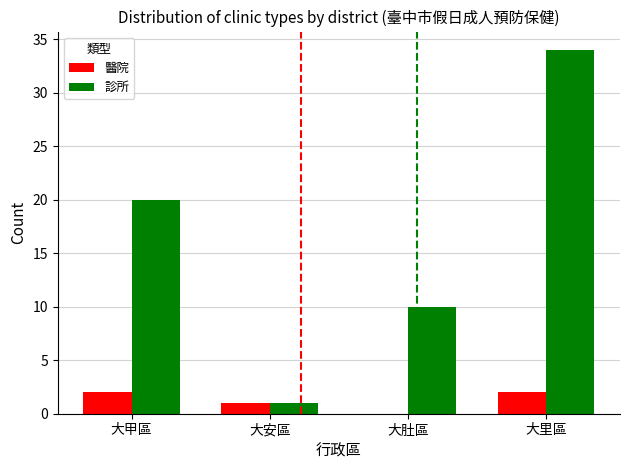

What is the sum of the 醫院 values at 大里區 and 大甲區?

4